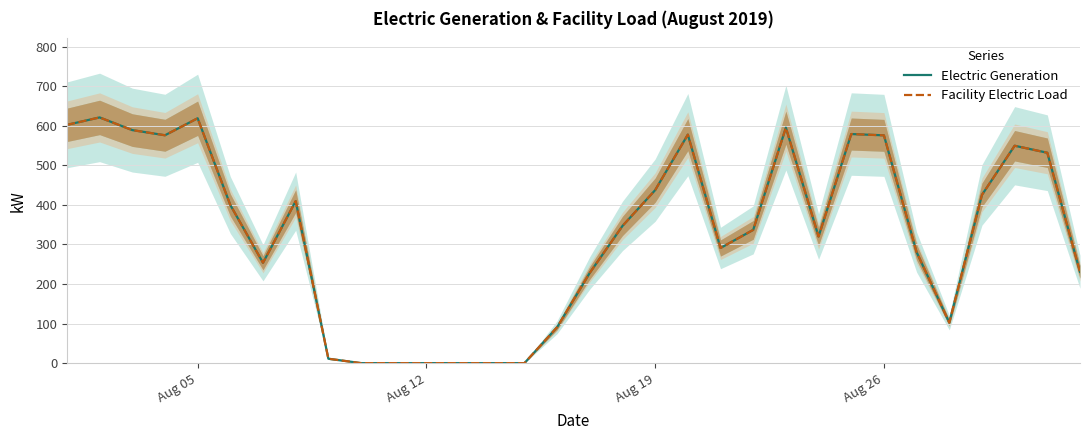

In Electric Generation, how many points are lower than both neighbors (excluding endpoints)?

5